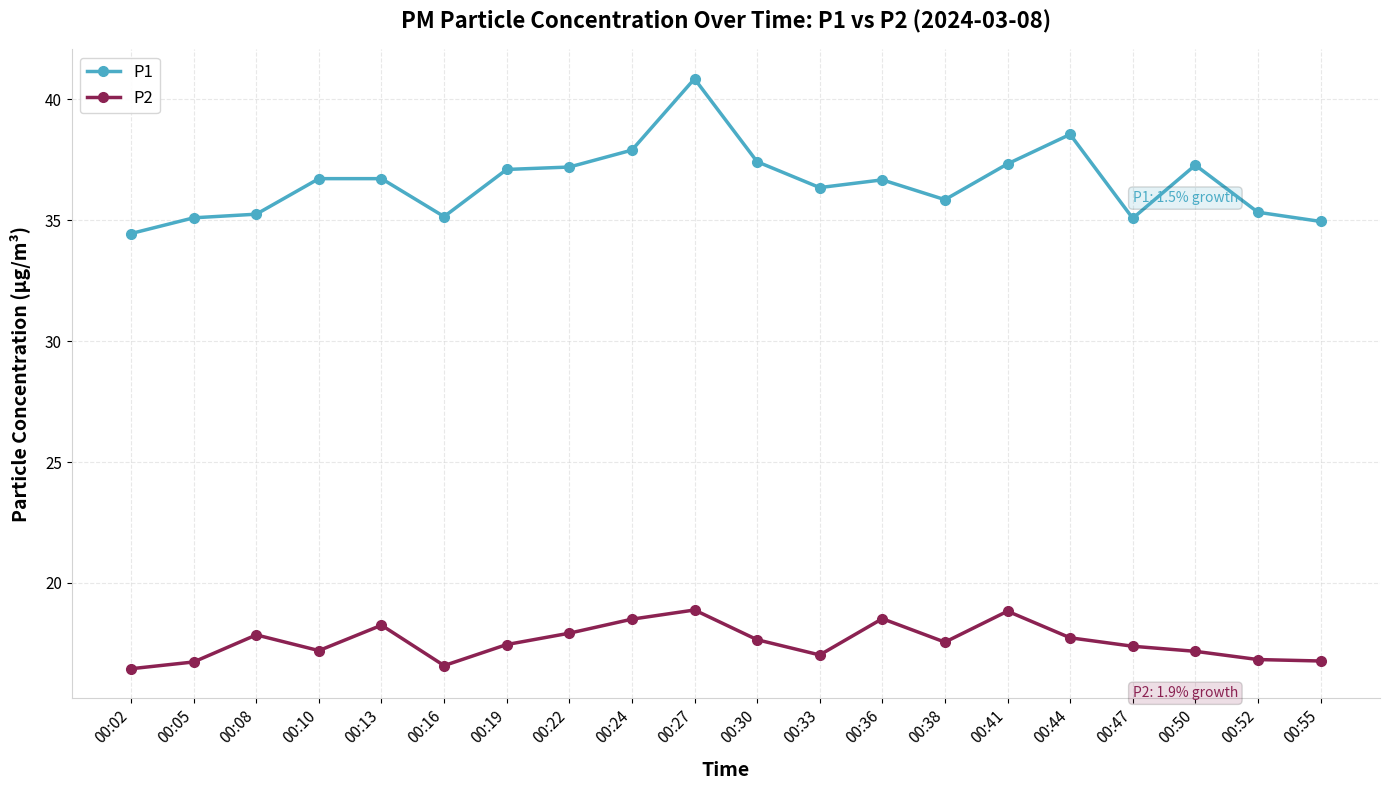

Where is the first local maximum for P2?

00:08